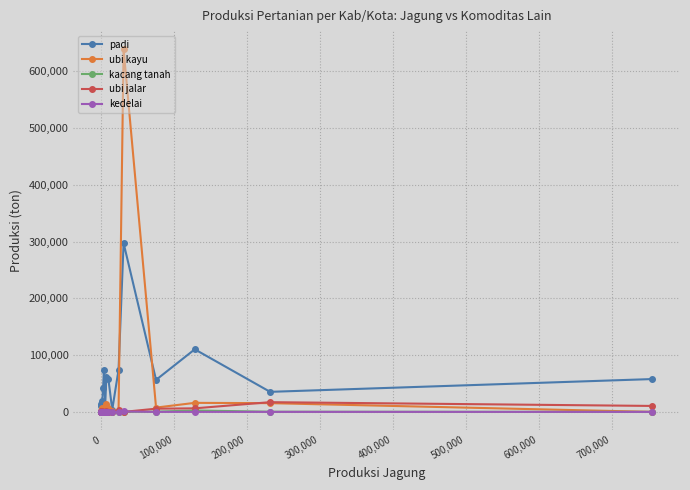

Which series has the largest range (max minus min)?

ubi kayu